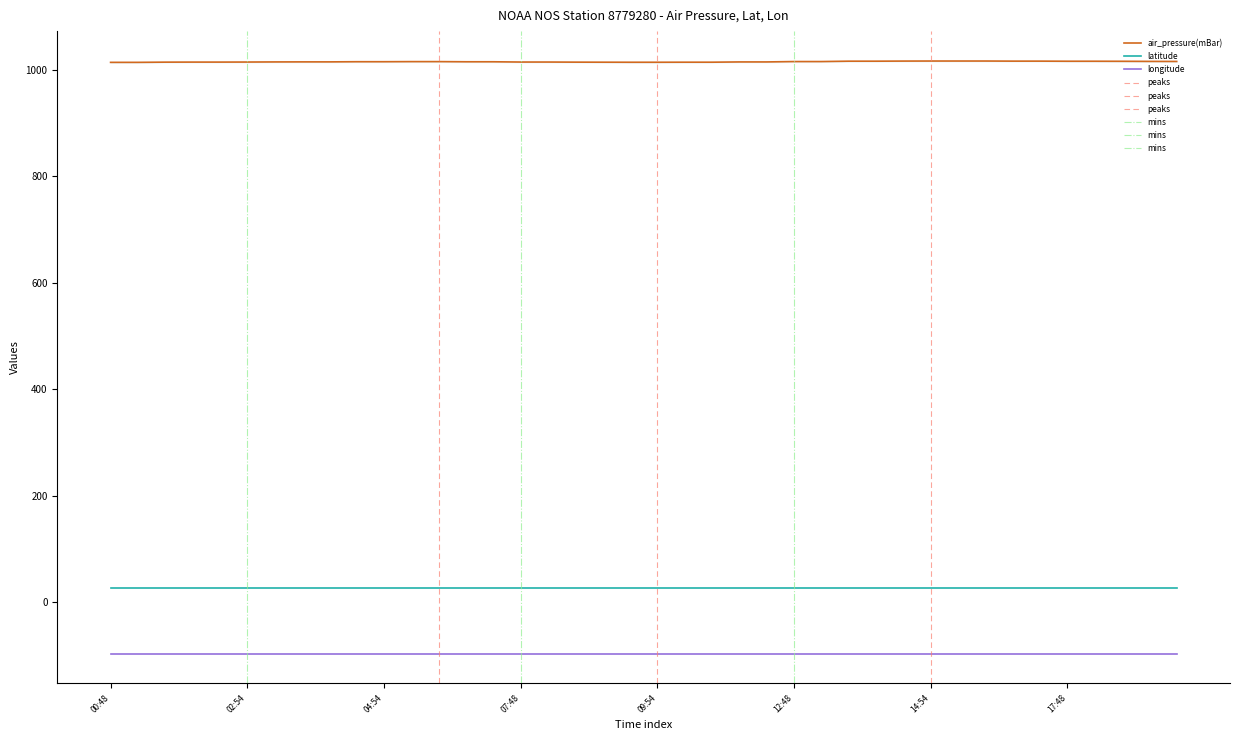

How many lines are shown in the chart?

3